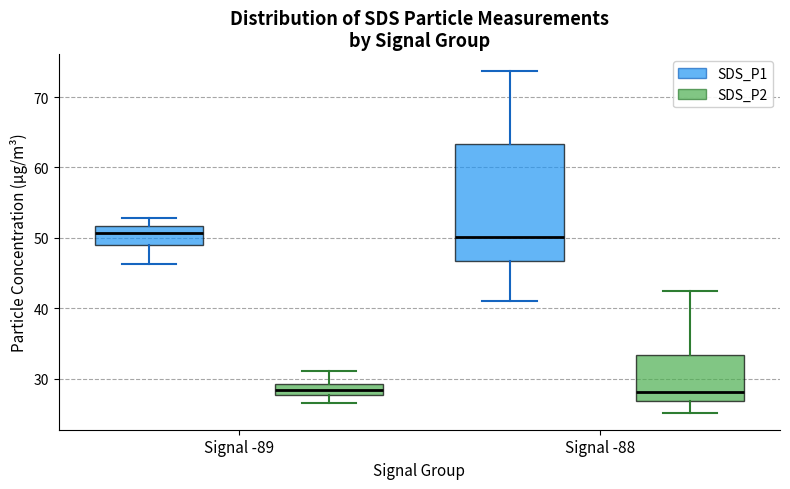

Which box is the tallest, from its lower edge to its upper edge?

Signal -88 (SDS_P1)